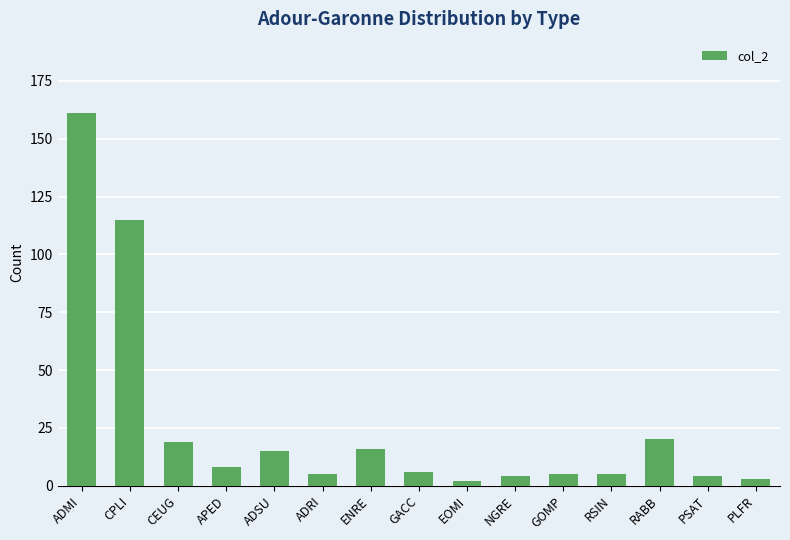

What value does the data have at ADSU?

15